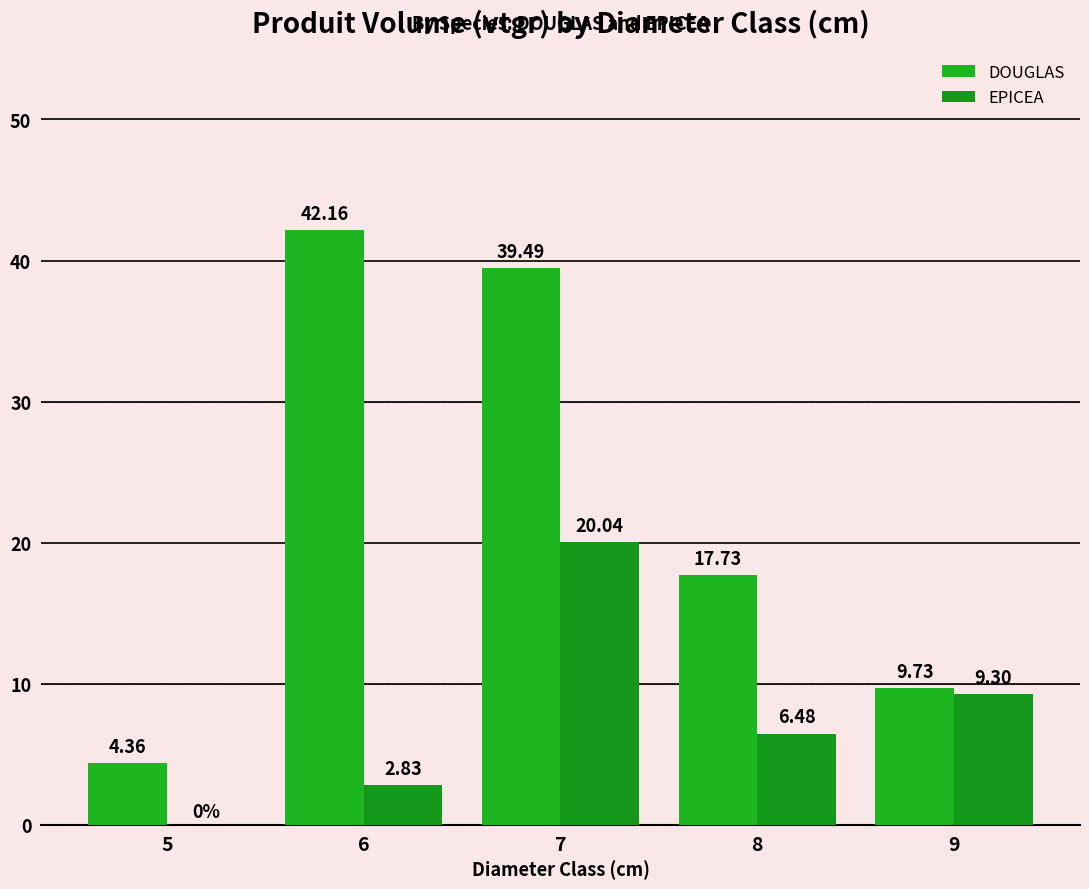

Does the chart contain stacked bars?

No